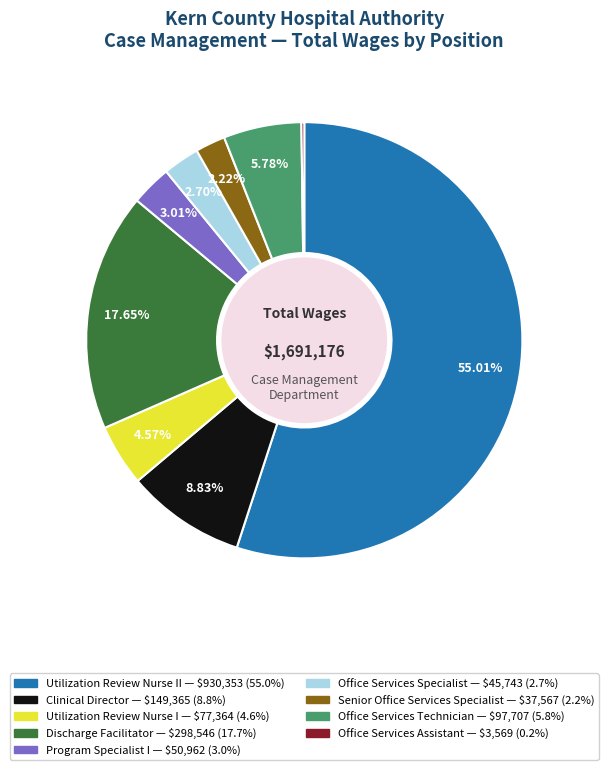

Does any single category account for the majority?

Yes